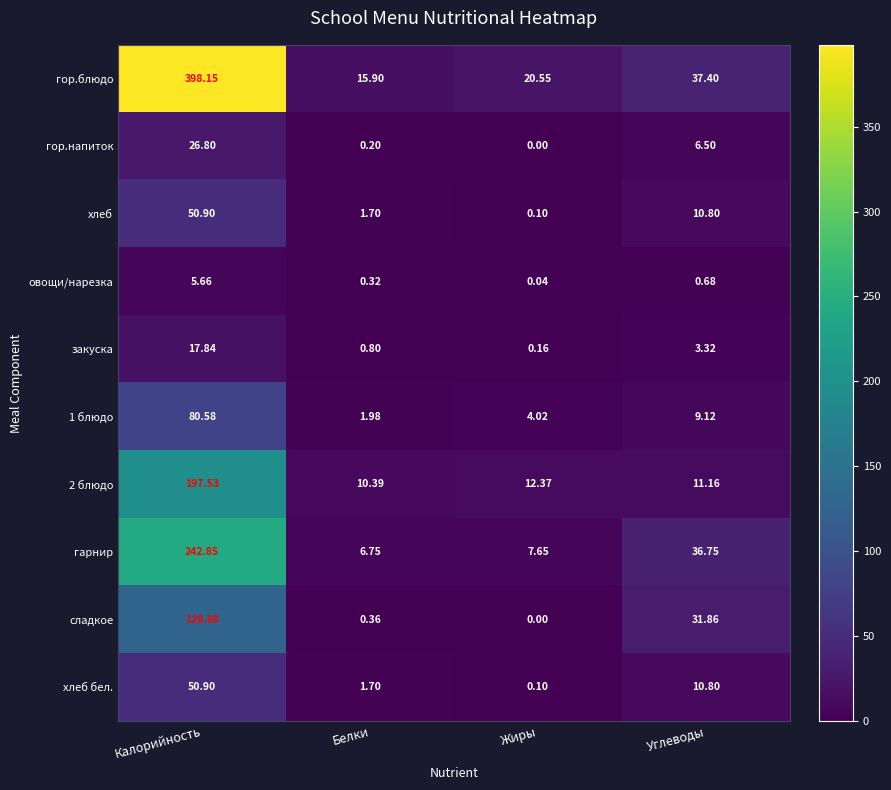

List the labels in order of гор.напиток value, largest first.

Калорийность, Углеводы, Белки, Жиры